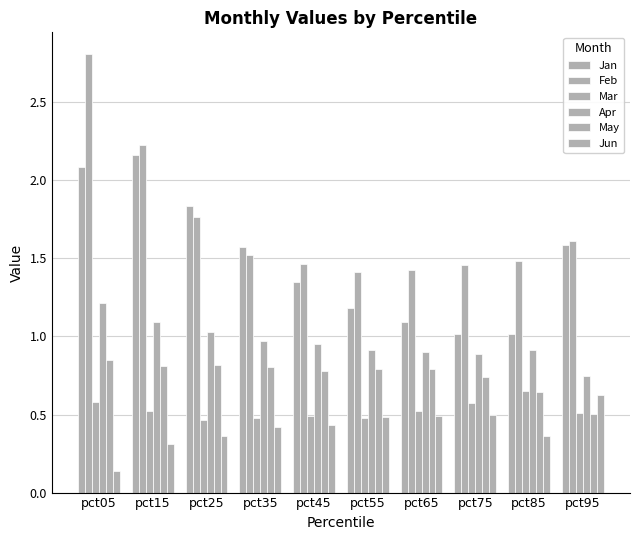

Reading left to right, extract all data points from this chart.

Jan: pct05=2.1	pct15=2.2	pct25=1.8	pct35=1.6	pct45=1.4	pct55=1.2	pct65=1.1	pct75=1.0	pct85=1.0	pct95=1.6
Feb: pct05=2.8	pct15=2.2	pct25=1.8	pct35=1.5	pct45=1.5	pct55=1.4	pct65=1.4	pct75=1.5	pct85=1.5	pct95=1.6
Mar: pct05=0.6	pct15=0.5	pct25=0.5	pct35=0.5	pct45=0.5	pct55=0.5	pct65=0.5	pct75=0.6	pct85=0.7	pct95=0.5
Apr: pct05=1.2	pct15=1.1	pct25=1.0	pct35=1.0	pct45=0.9	pct55=0.9	pct65=0.9	pct75=0.9	pct85=0.9	pct95=0.7
May: pct05=0.9	pct15=0.8	pct25=0.8	pct35=0.8	pct45=0.8	pct55=0.8	pct65=0.8	pct75=0.7	pct85=0.6	pct95=0.5
Jun: pct05=0.1	pct15=0.3	pct25=0.4	pct35=0.4	pct45=0.4	pct55=0.5	pct65=0.5	pct75=0.5	pct85=0.4	pct95=0.6